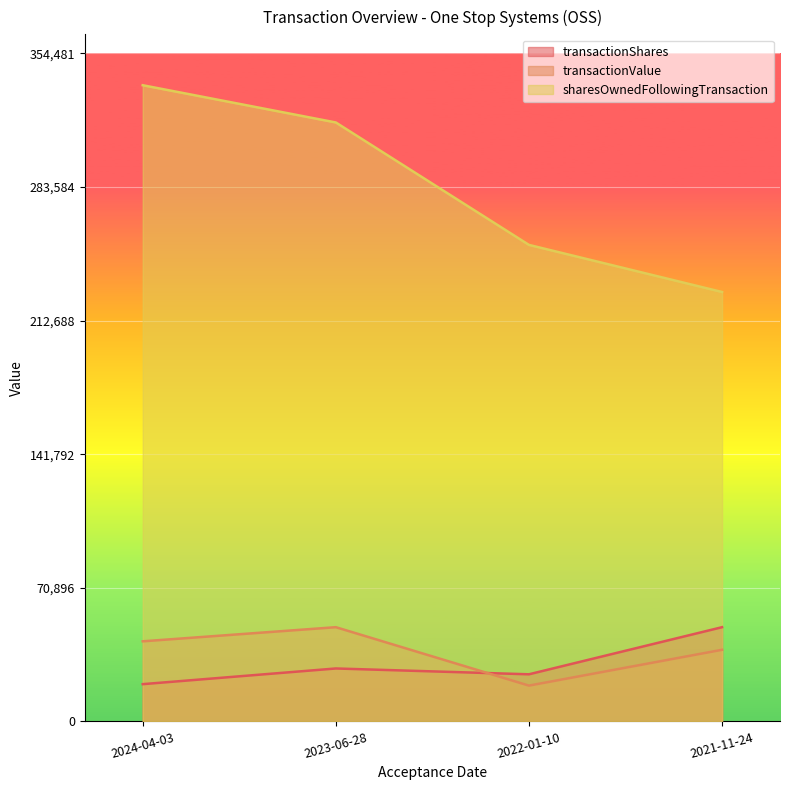

True or false: transactionShares and sharesOwnedFollowingTransaction intersect in this chart.

False